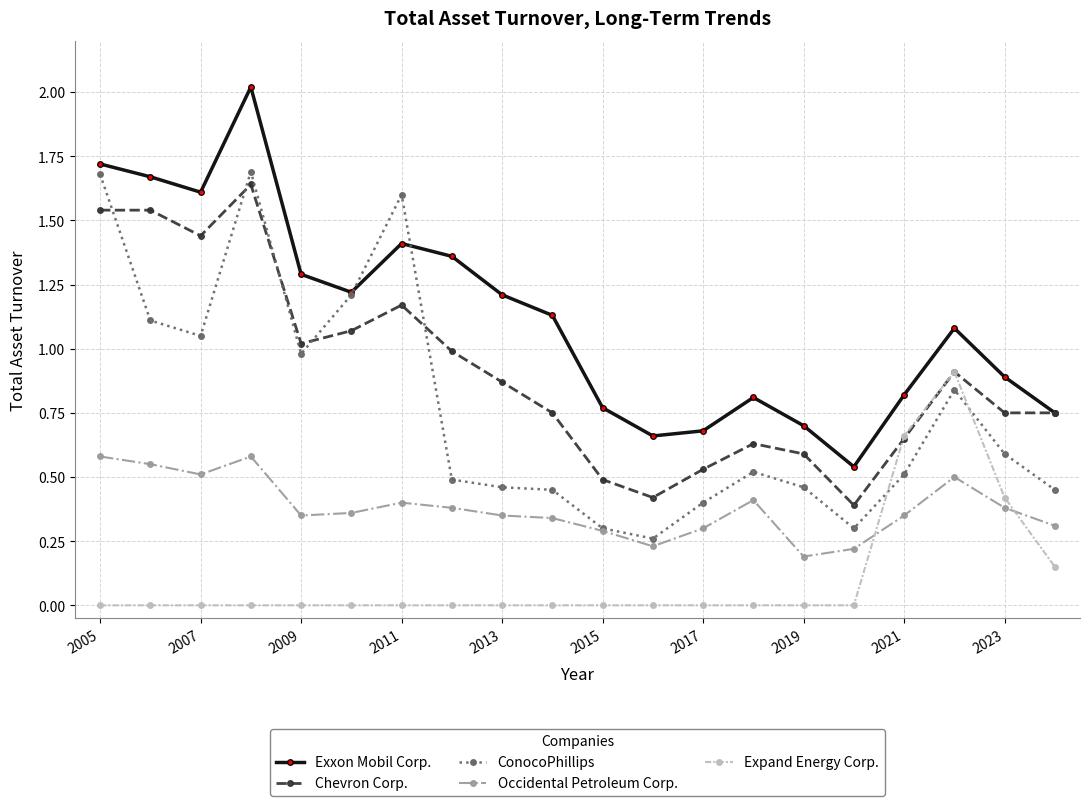

What is the greatest value displayed?

2.0